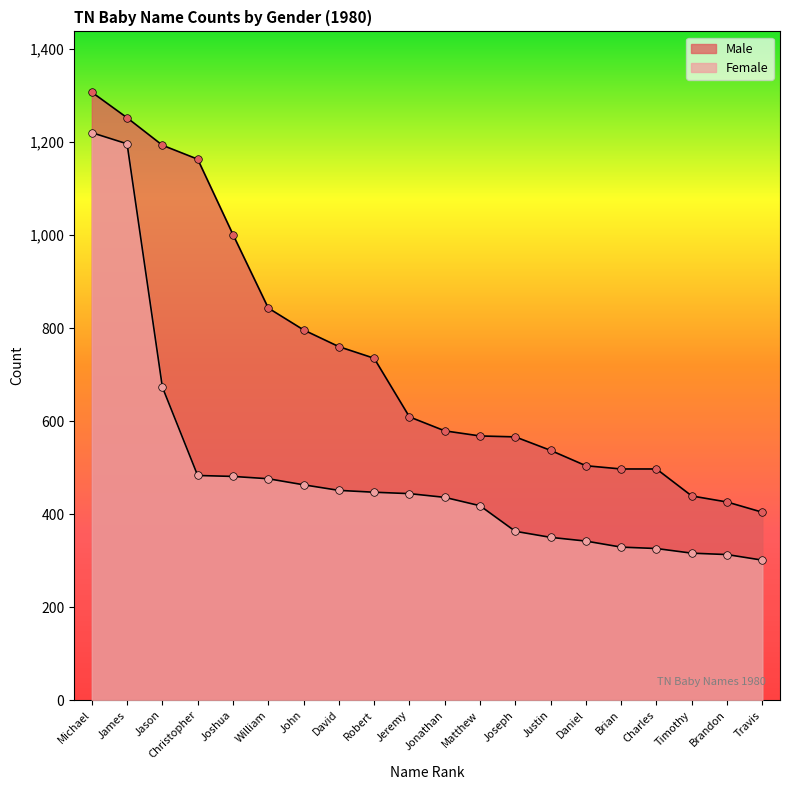

Which series has the largest Y range (max minus min)?

Female